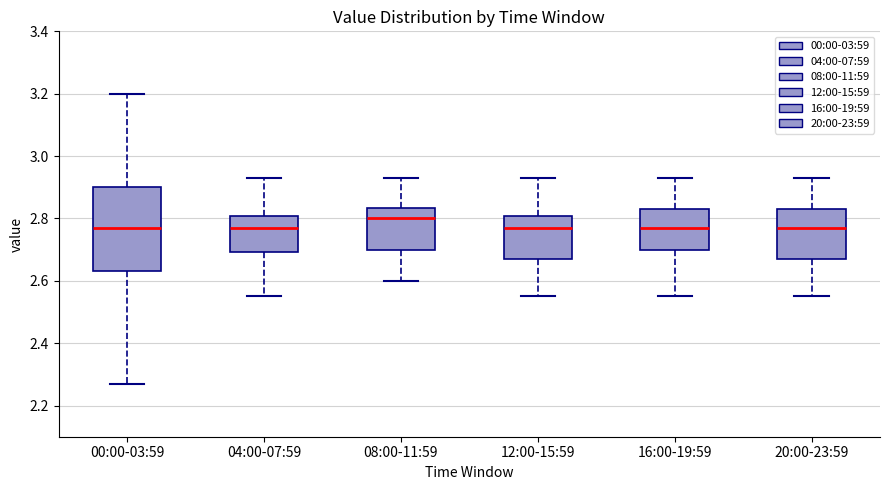

Reading left to right, transcribe this box plot: for each box, give where its median line is, the range the box spans, and where its two whiskers end, as read against the y-axis. The values are not printed on the chart, so give them approximately, as read against the axis.

00:00-03:59: median 2.78, box 2.64 to 2.90, whiskers 2.28 to 3.20
04:00-07:59: median 2.78, box 2.70 to 2.80, whiskers 2.56 to 2.94
08:00-11:59: median 2.80, box 2.70 to 2.84, whiskers 2.60 to 2.94
12:00-15:59: median 2.78, box 2.68 to 2.80, whiskers 2.56 to 2.94
16:00-19:59: median 2.78, box 2.70 to 2.84, whiskers 2.56 to 2.94
20:00-23:59: median 2.78, box 2.68 to 2.84, whiskers 2.56 to 2.94